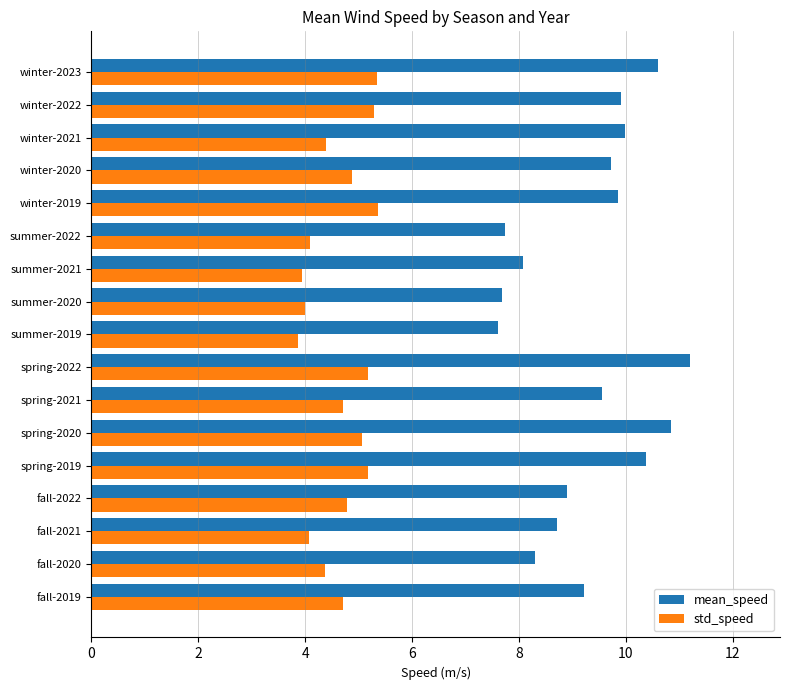

At which category is the sum across all series the highest?

spring-2022